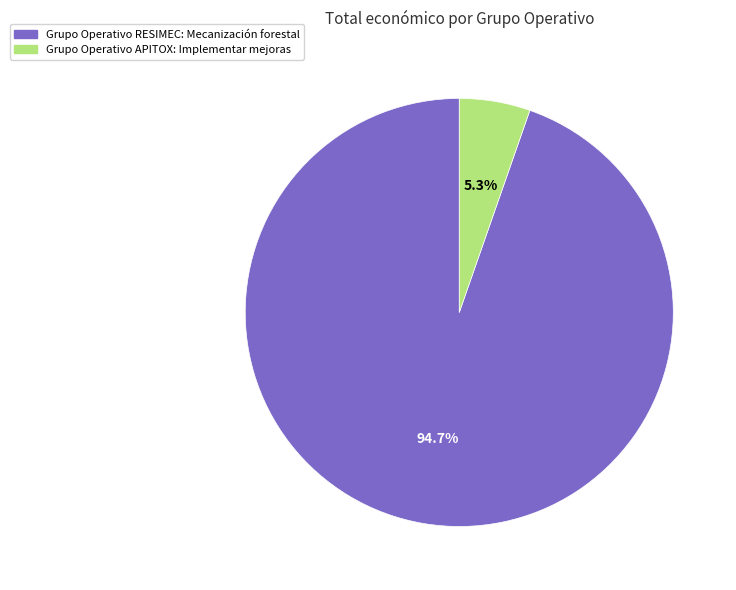

How many slices are in this pie chart?

2